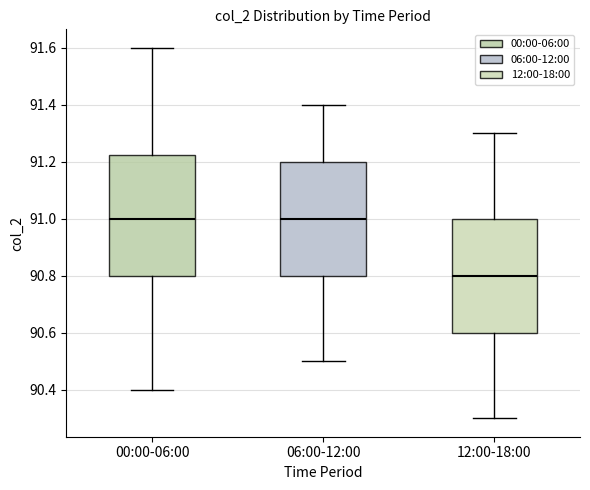

Comparing the boxes themselves (not the whiskers), which one is the tallest?

00:00-06:00